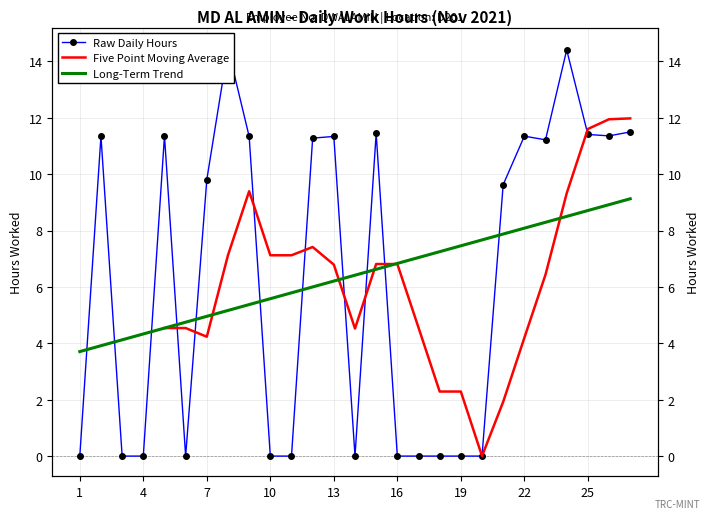

What is the value of the 23rd point from the left?

11.2